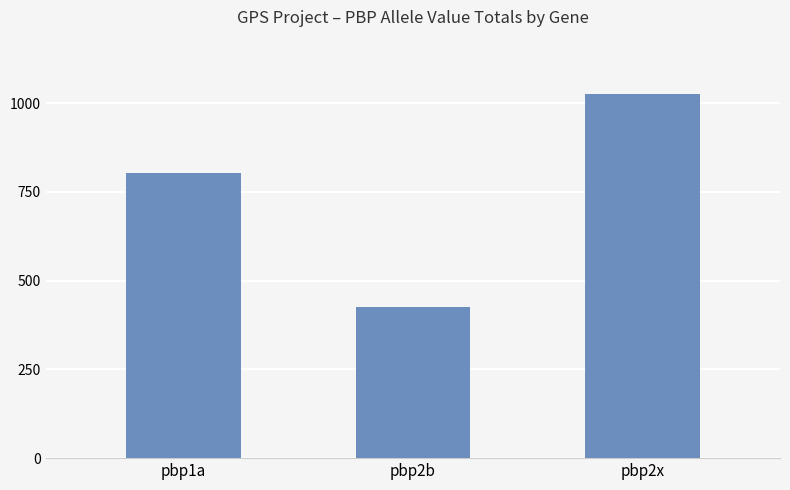

The value at pbp1a is 1196. True or false?

False